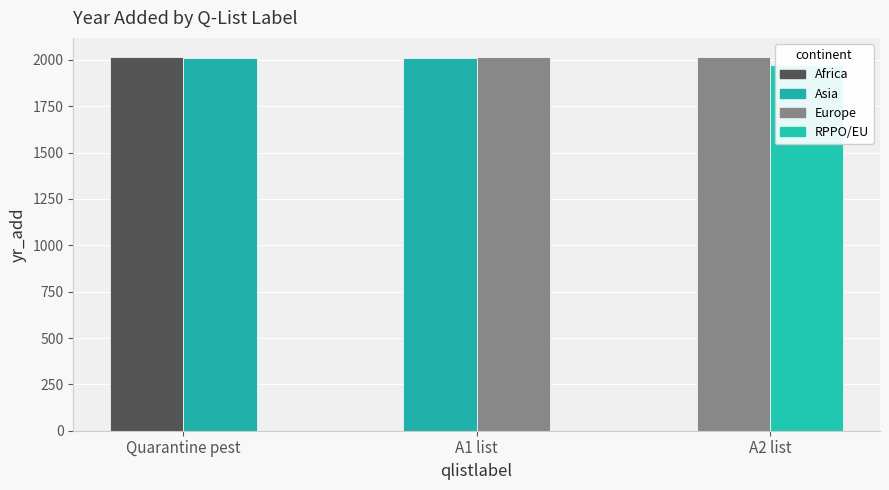

What is the value of the 5th bar from the left?

2016